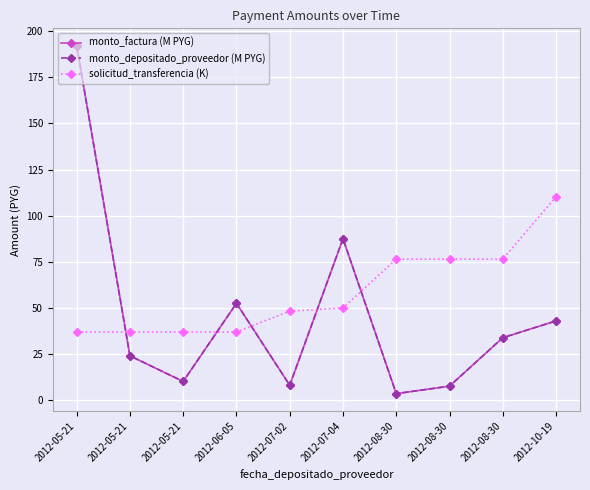

What is the lowest value of the monto_depositado_proveedor (M PYG) series?

3.5